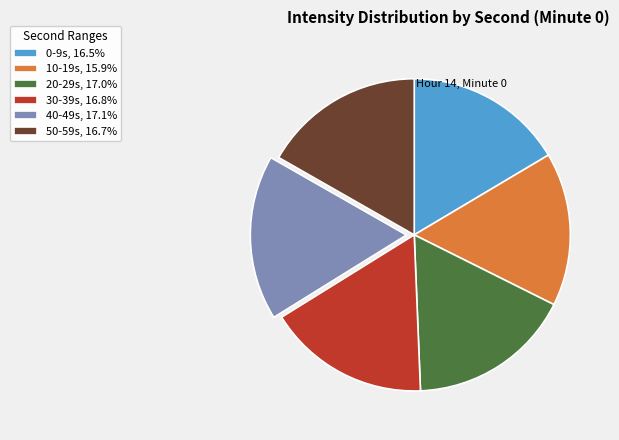

Is 20-29s, 17.0% the majority of the pie?

No